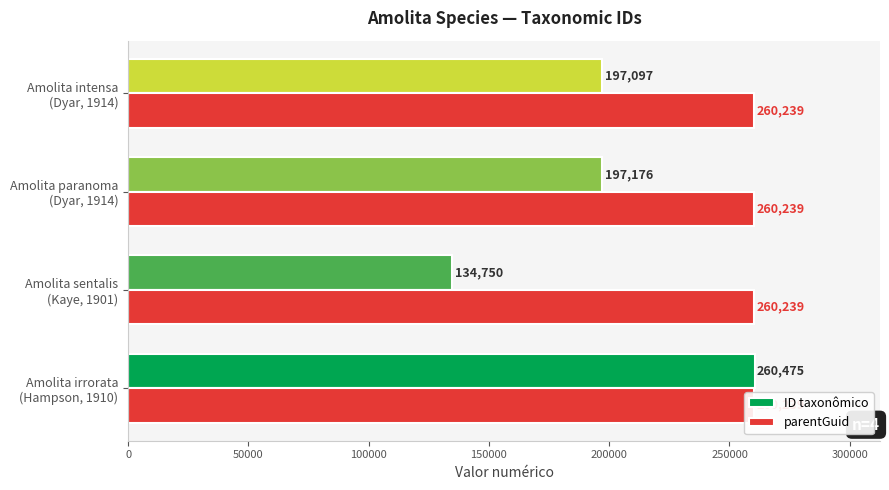

What is the maximum value shown in the chart?

260475.0